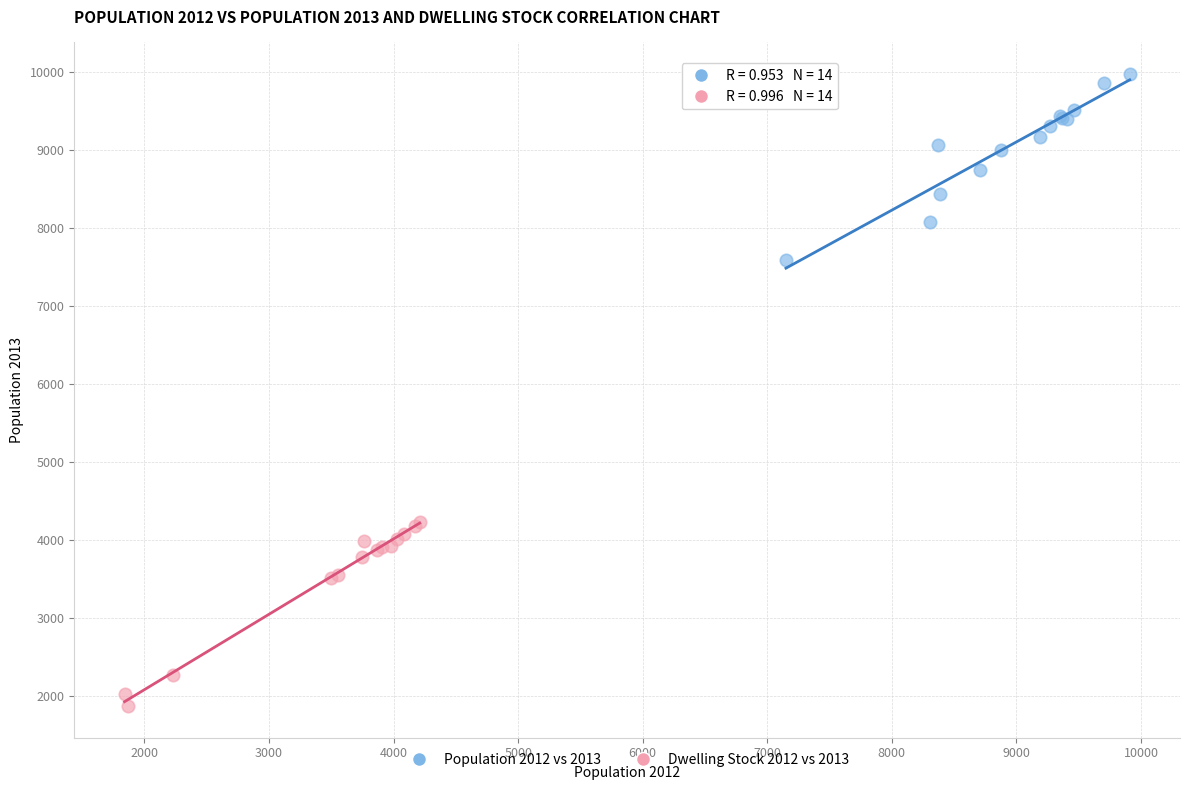

Which series contains the highest Y value?

Population 2012 vs 2013